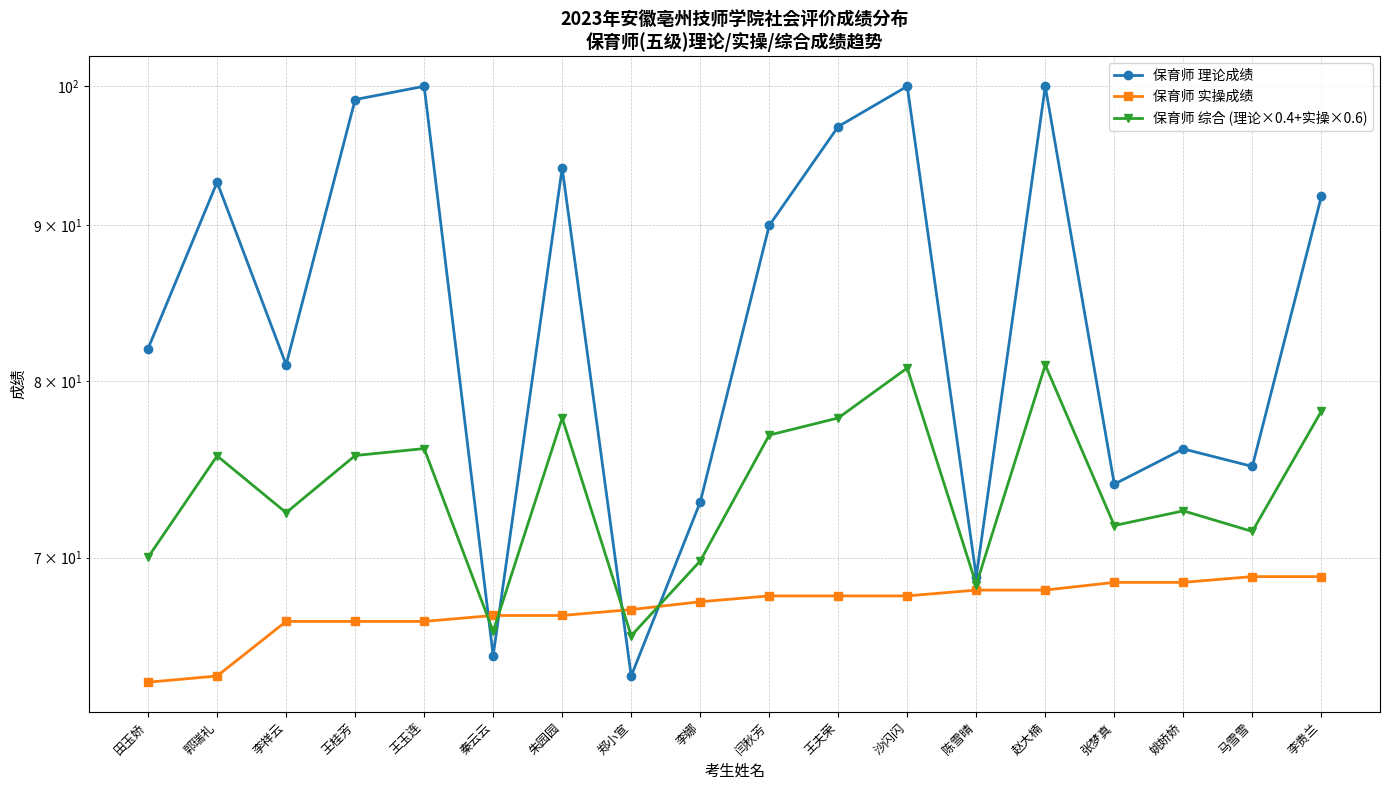

Between 王桂芳 and 闫秋芳, which series saw the biggest shift?

保育师 理论成绩